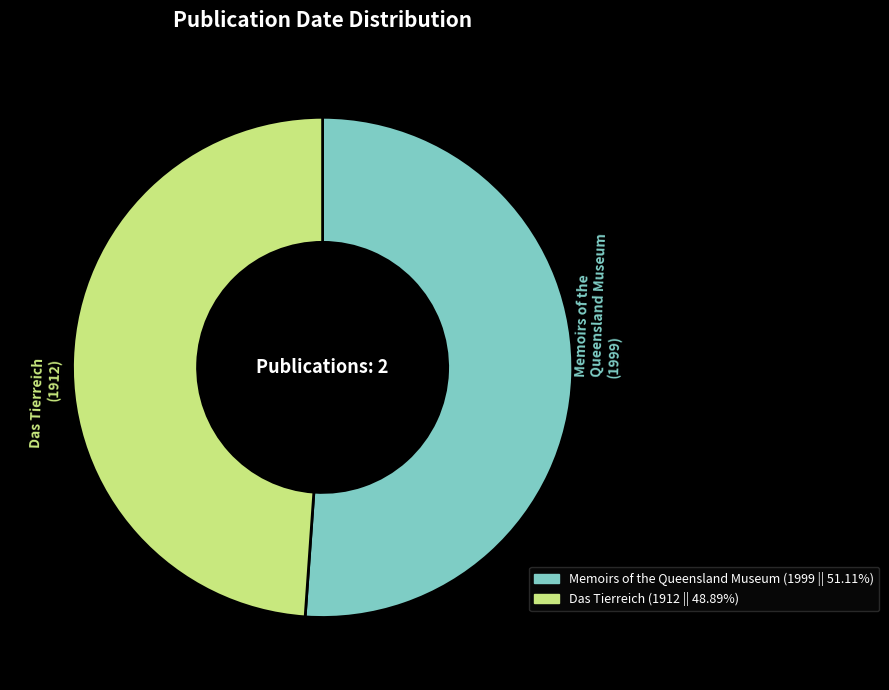

Is there a majority slice in this chart?

Yes